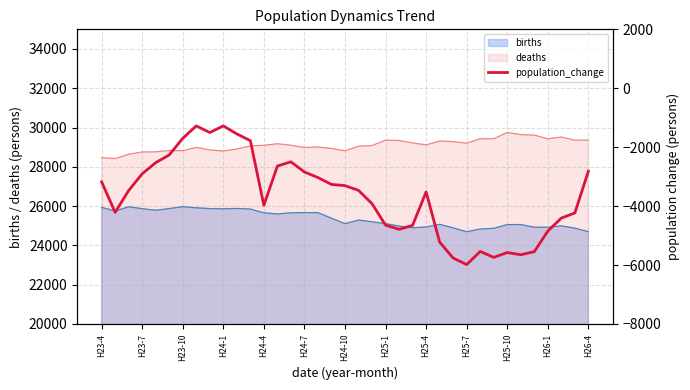

The value of births at H23-10 is 35128. True or false?

False